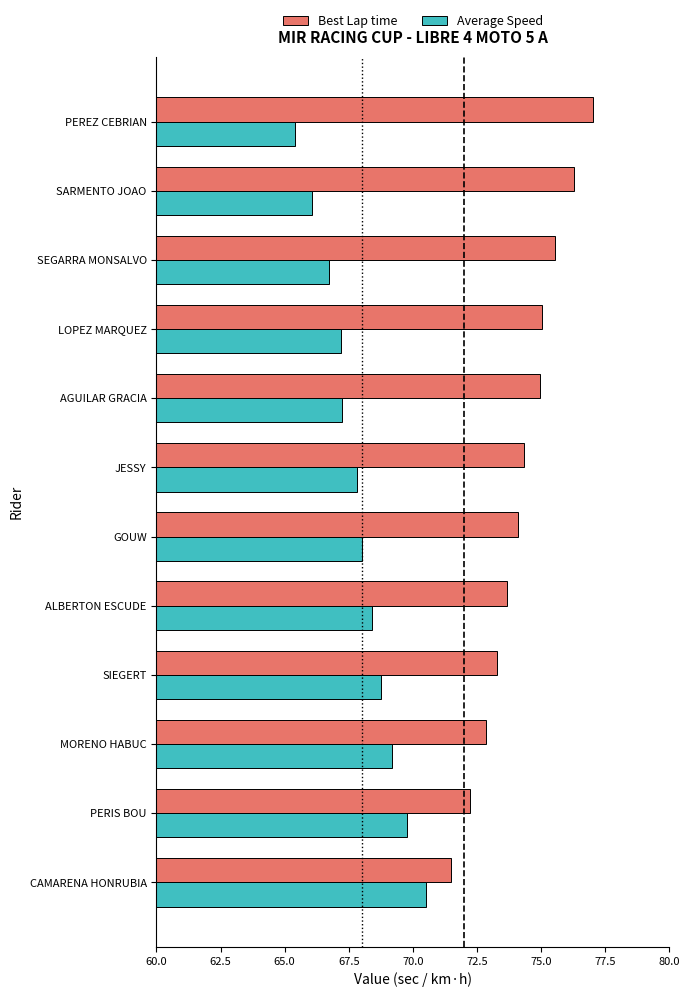

At MORENO HABUC, list the series in order from largest to smallest.

Best Lap time, Average Speed